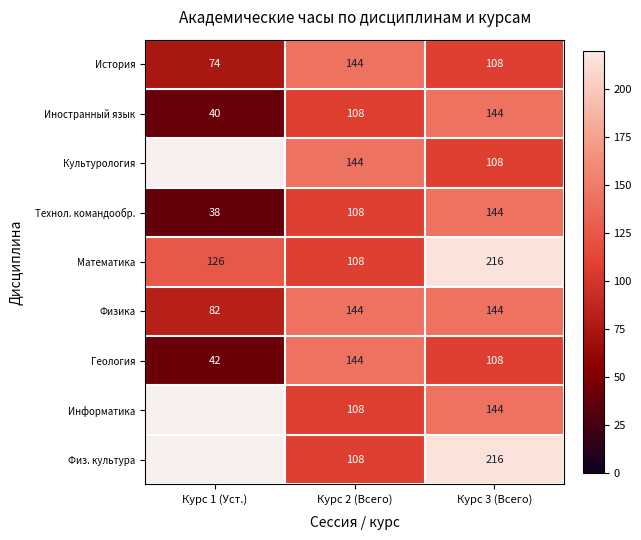

Count the number of categories in the chart.

3